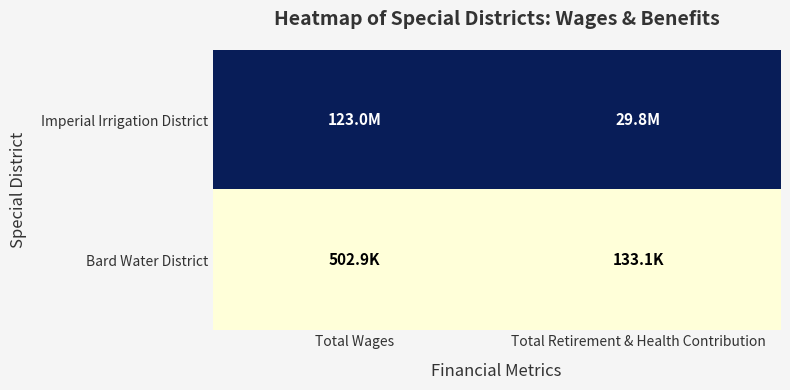

How many distinct data groups are displayed?

2